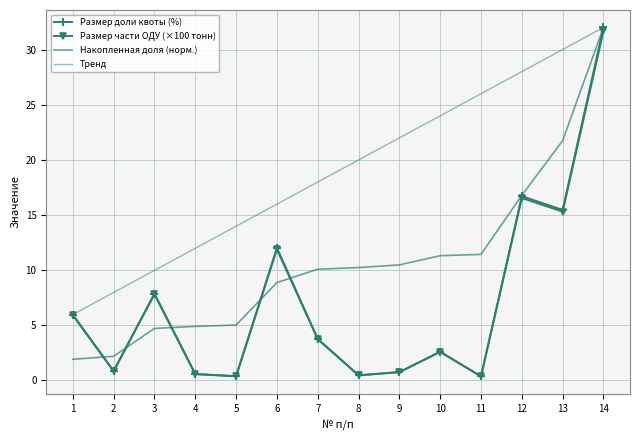

Which label corresponds to the largest value in the chart?

14